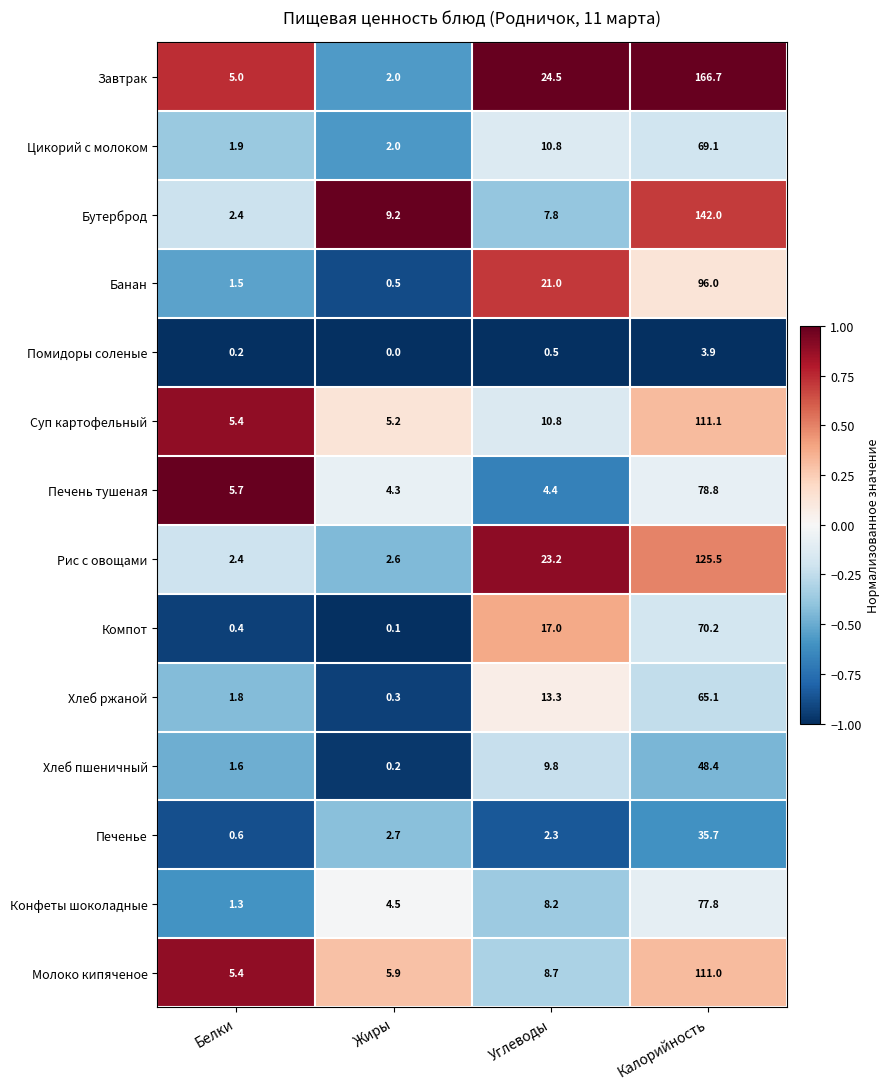

At which category is the sum across all series the highest?

Калорийность